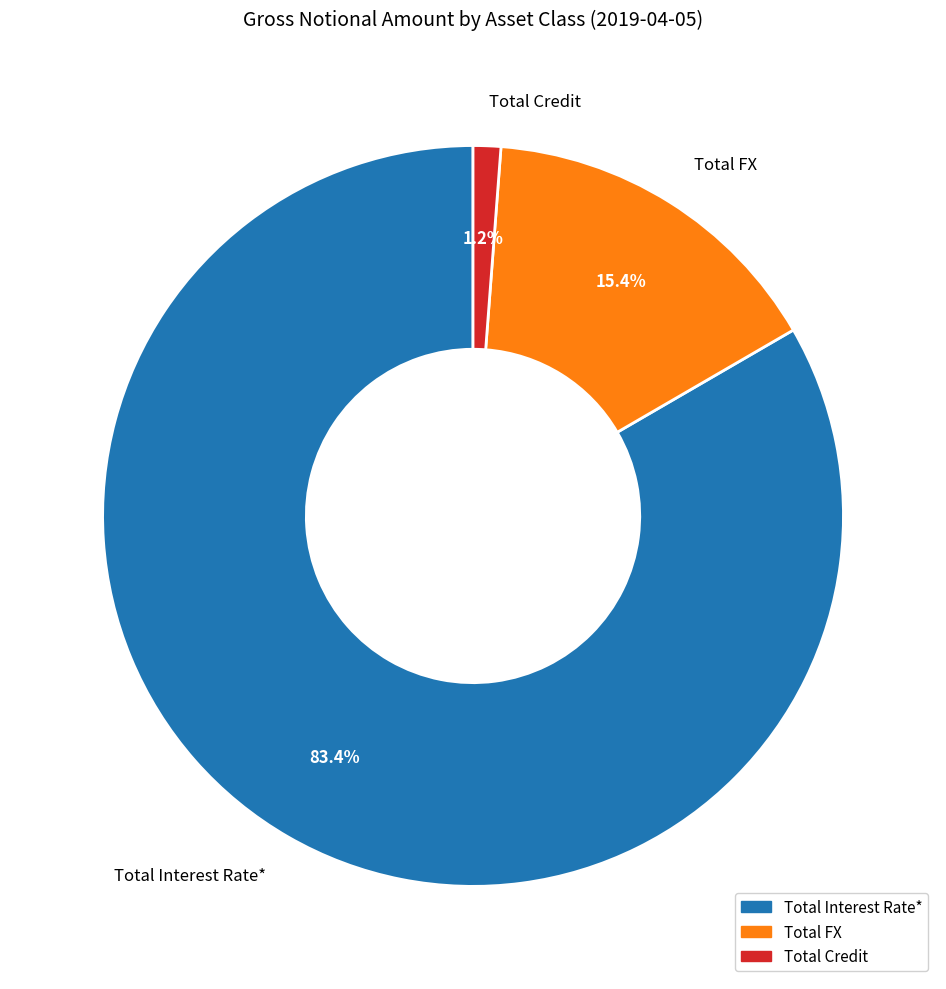

Rank the categories by value from highest to lowest.

Total Interest Rate*, Total FX, Total Credit